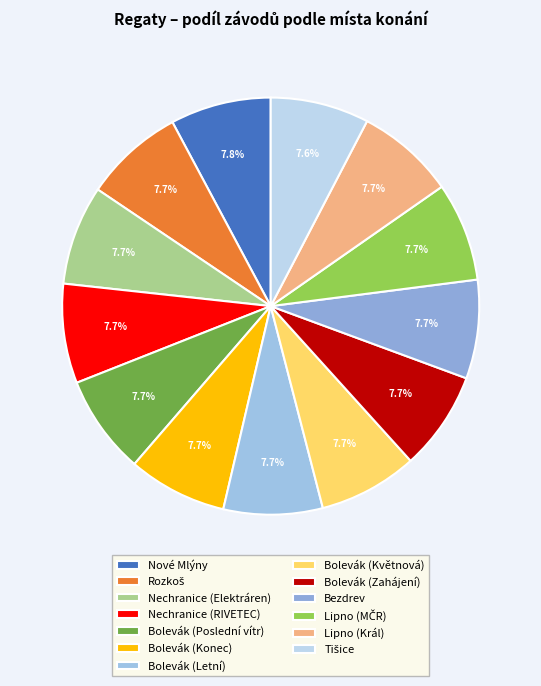

Count the number of slices in the pie.

13